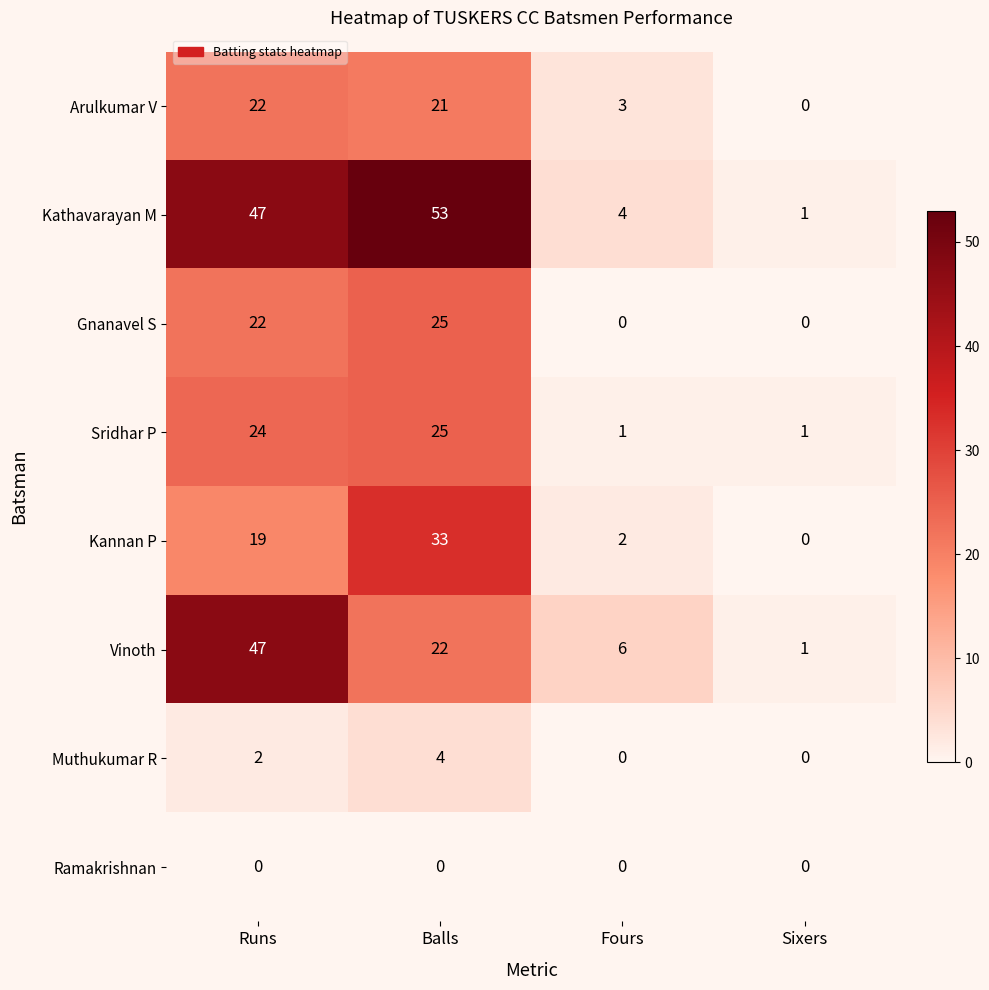

Which series has the largest total across all categories?

Kathavarayan M